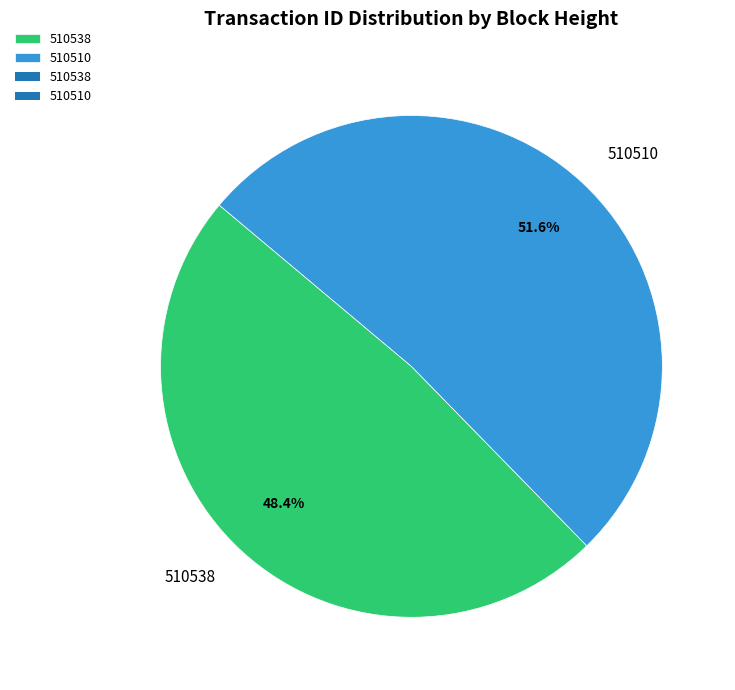

Is there a majority slice in this chart?

Yes